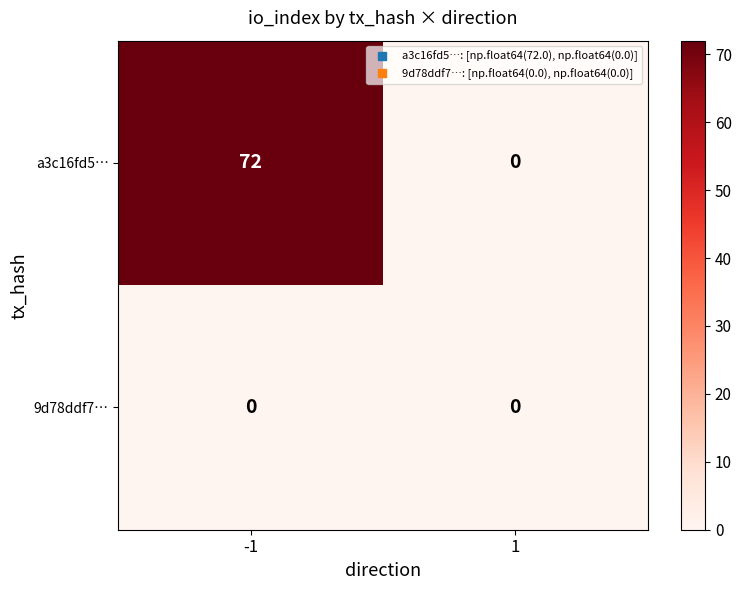

Rank the series by their average value, from lowest to highest.

9d78ddf7…, a3c16fd5…